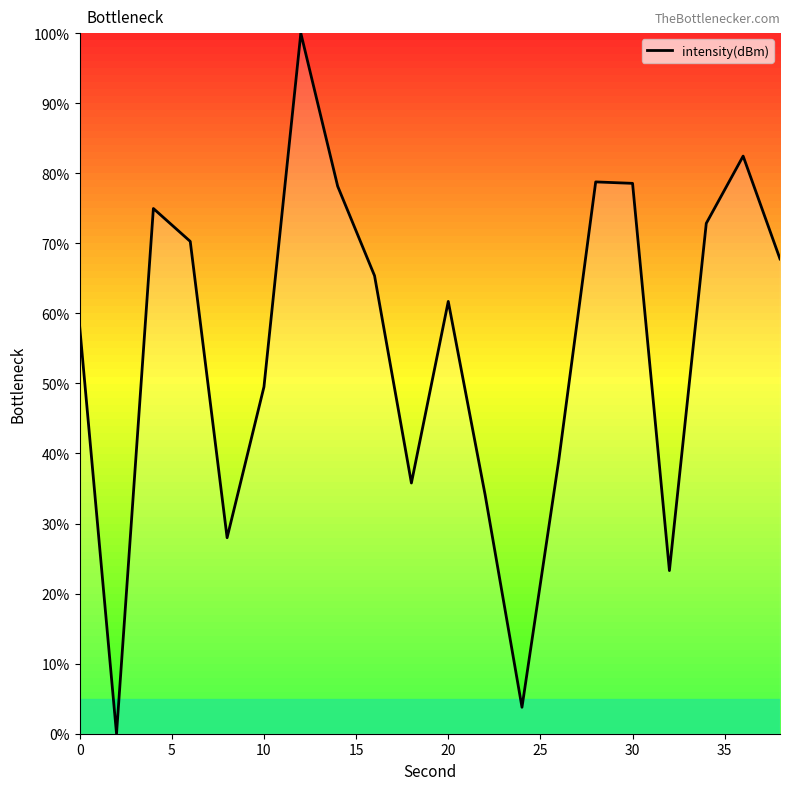

What is the difference between the maximum and minimum values?

100.0